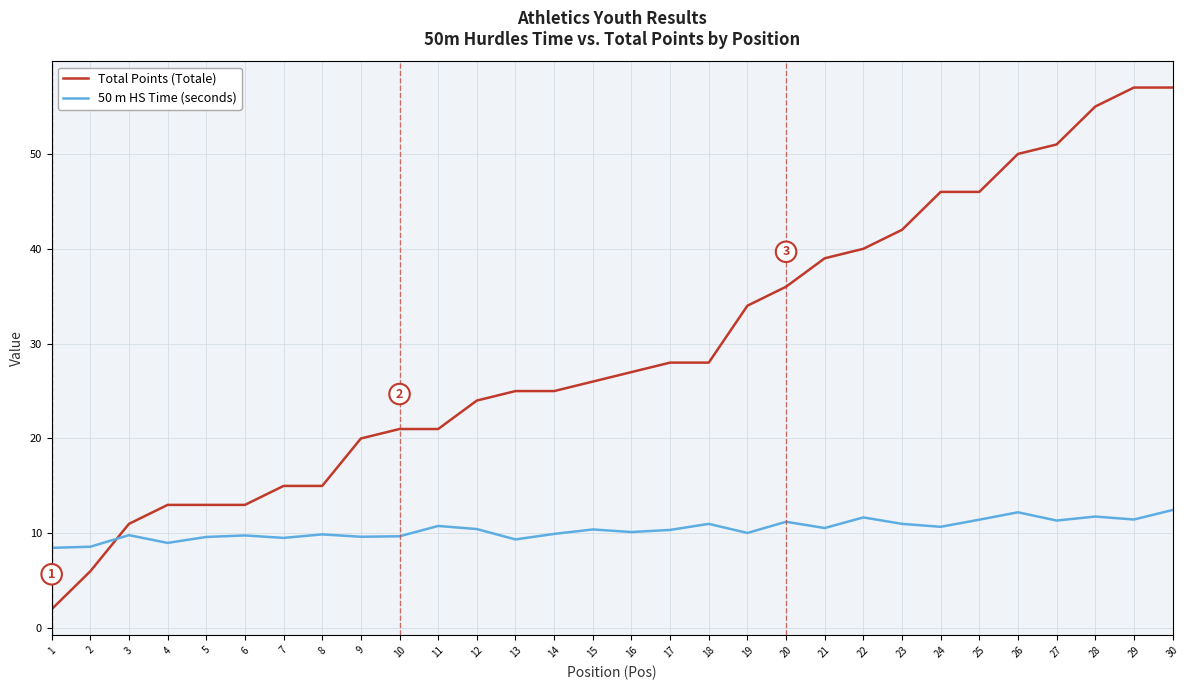

At which category is the sum across all series the highest?

30